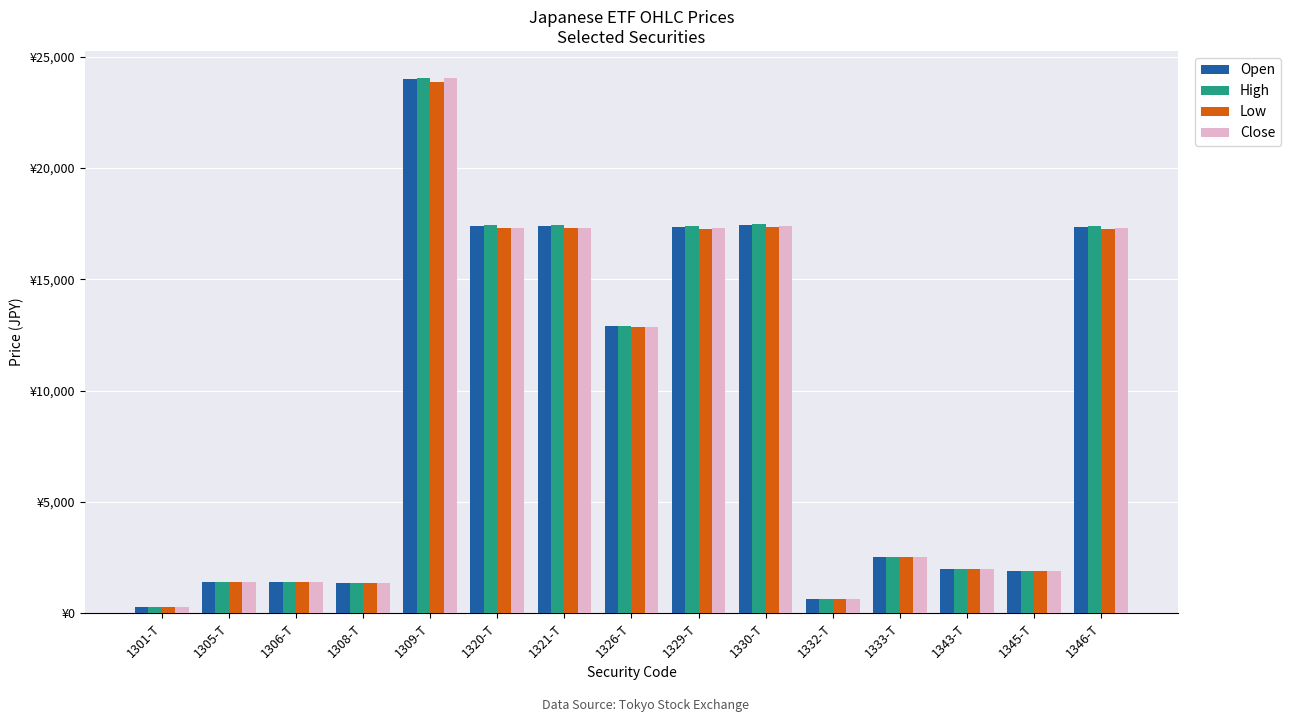

What is the value of the Close bar at the 13th from the left?

1995